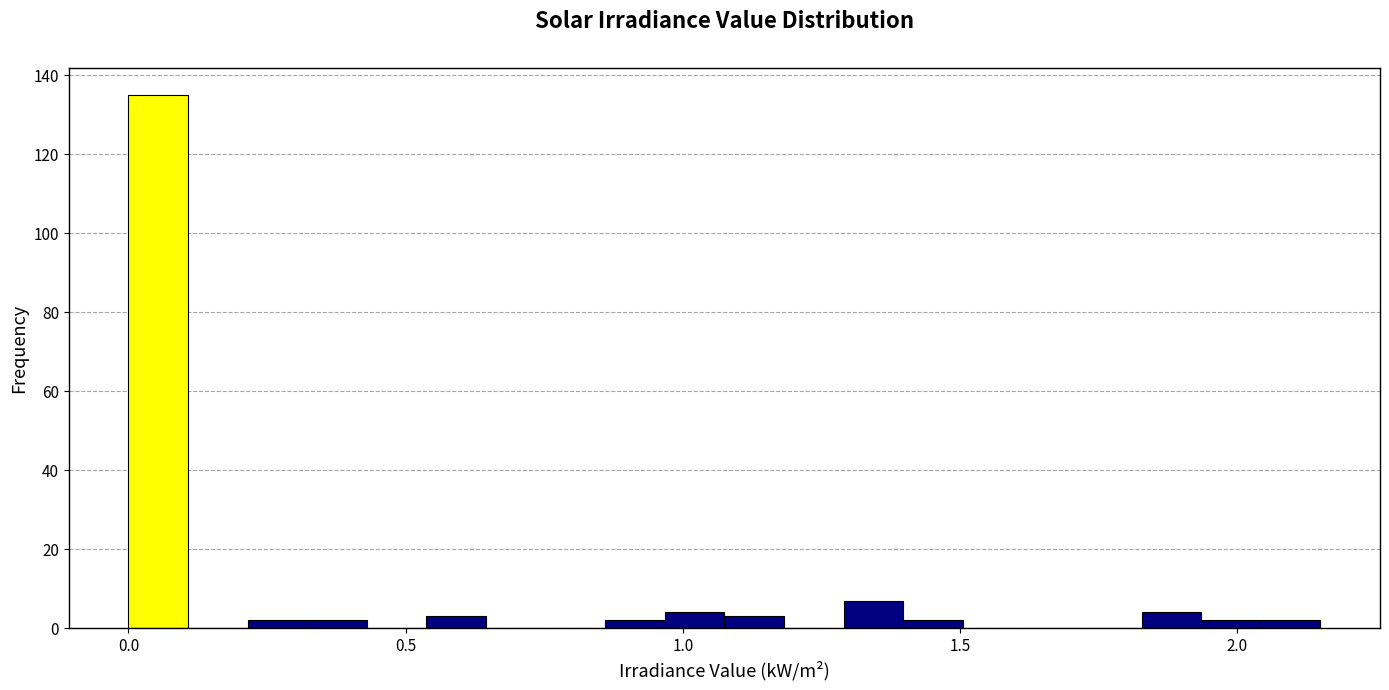

Read against the x-axis, roughly where is the centre of the tallest bar?

0.05